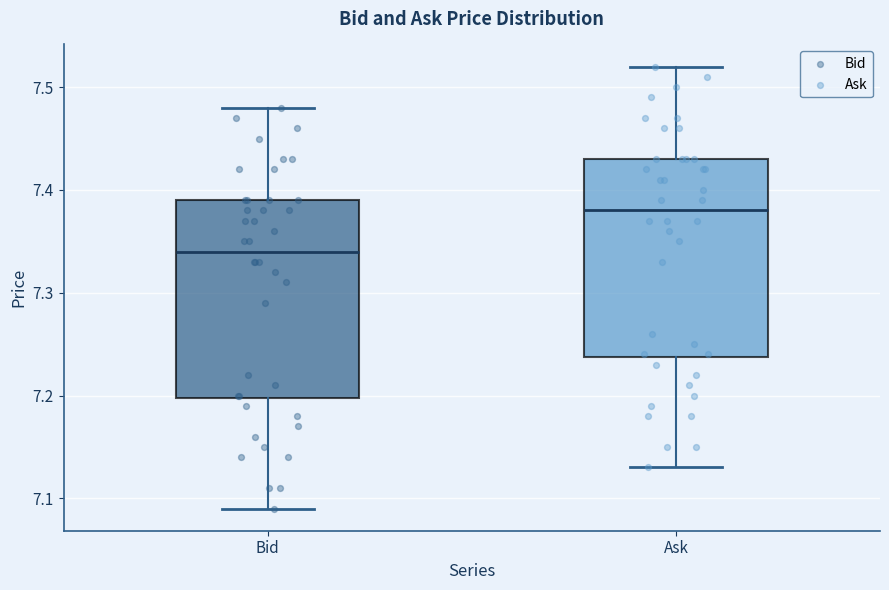

Where is the lower edge of the box for Ask on the y-axis? The values are not printed on the chart, so give them approximately, as read against the axis.

7.24